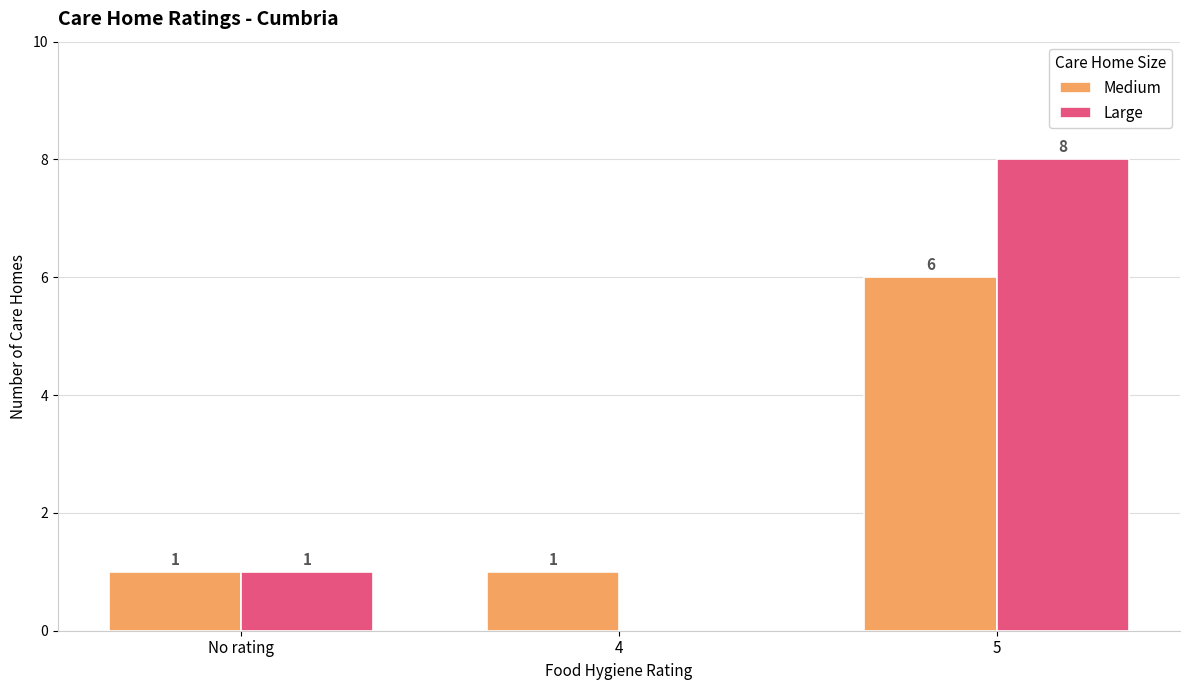

Count the number of categories in the chart.

3